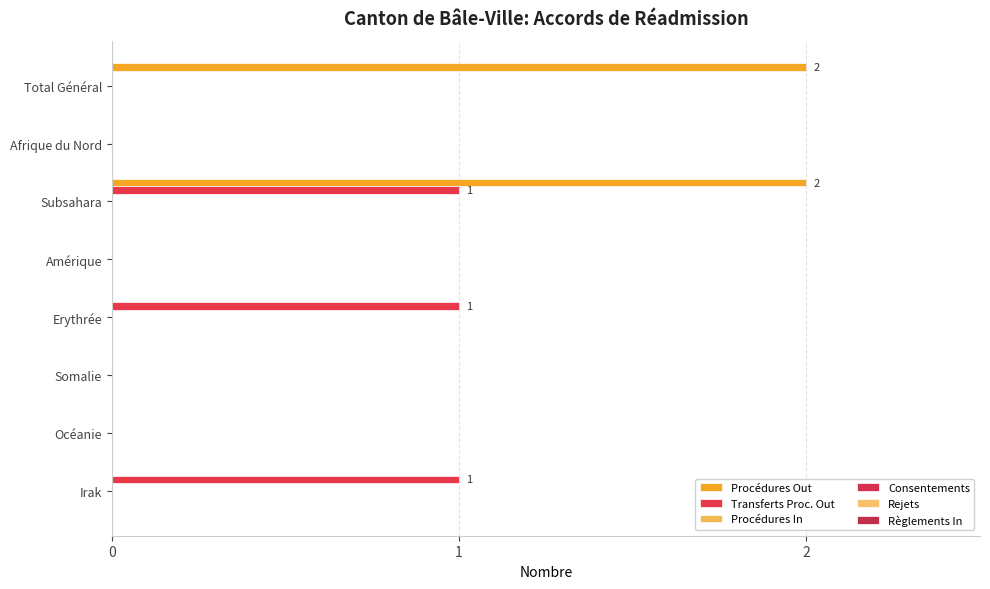

How many data points does each series have?

8